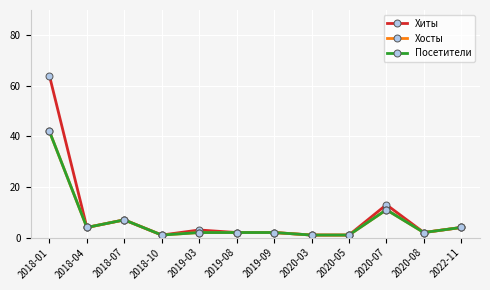

Is the value of Хосты at 2018-01 greater than the value of Посетители at 2020-05?

Yes